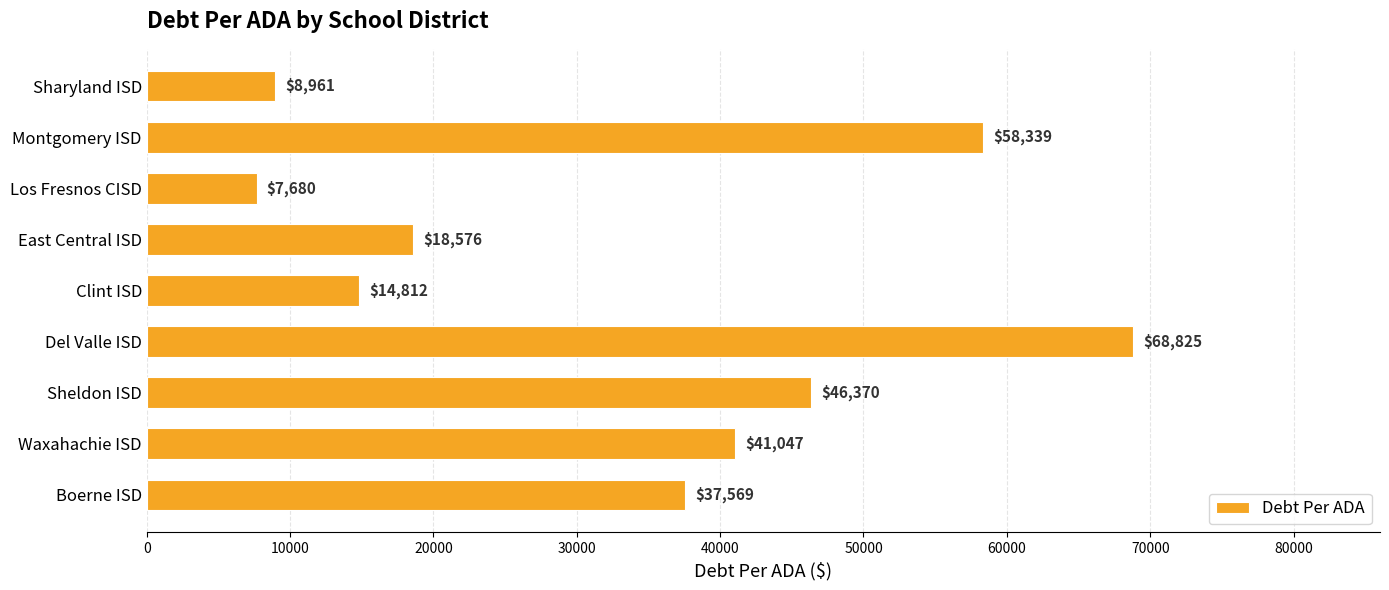

Where is the data nearest to the value 38252?

Boerne ISD